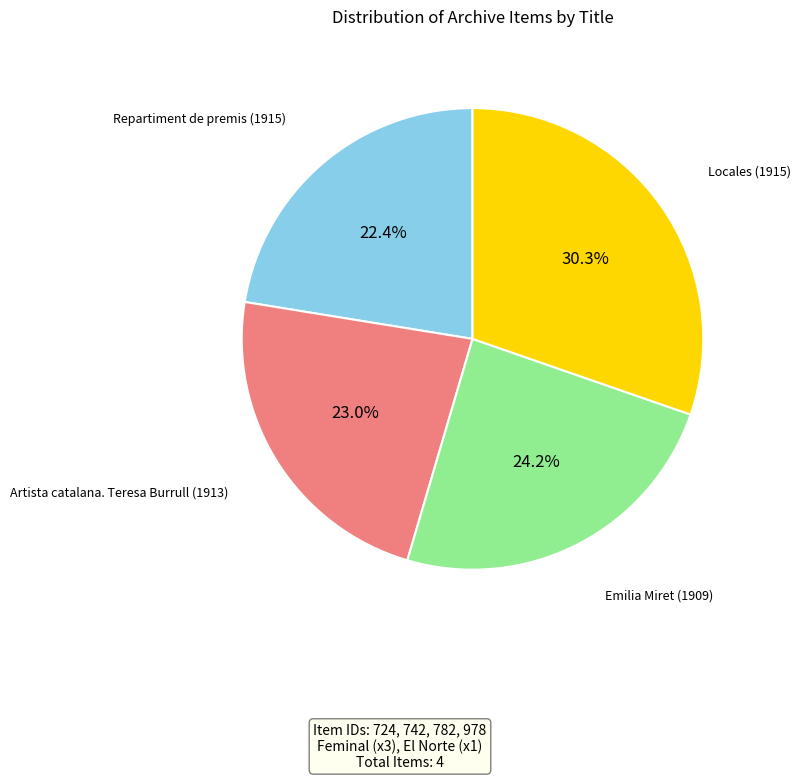

Is there any slice that represents more than half of the pie?

No